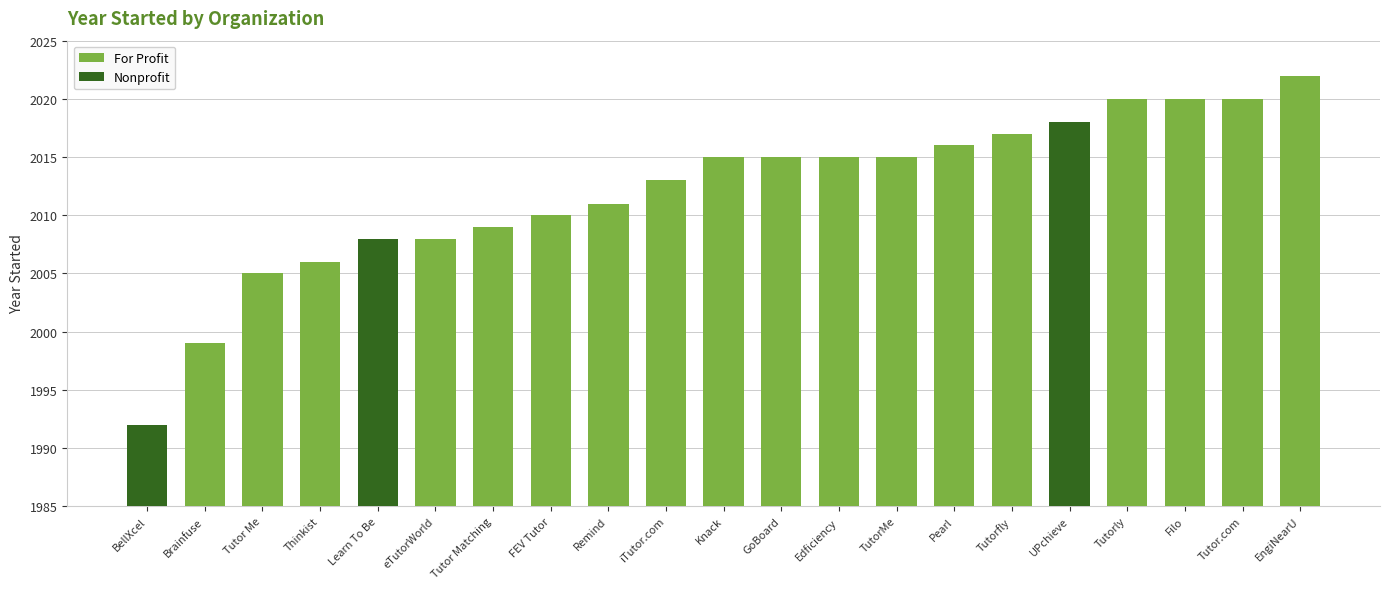

The value of Nonprofit at Learn To Be is 3030. True or false?

False